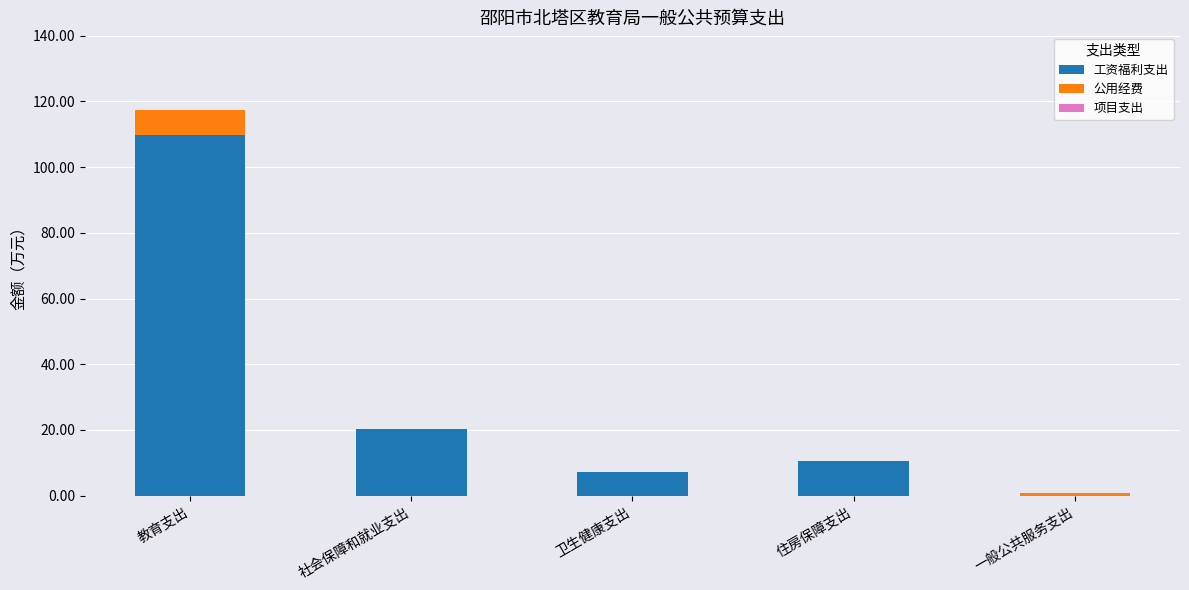

What is the total value across all series at 住房保障支出?

10.4